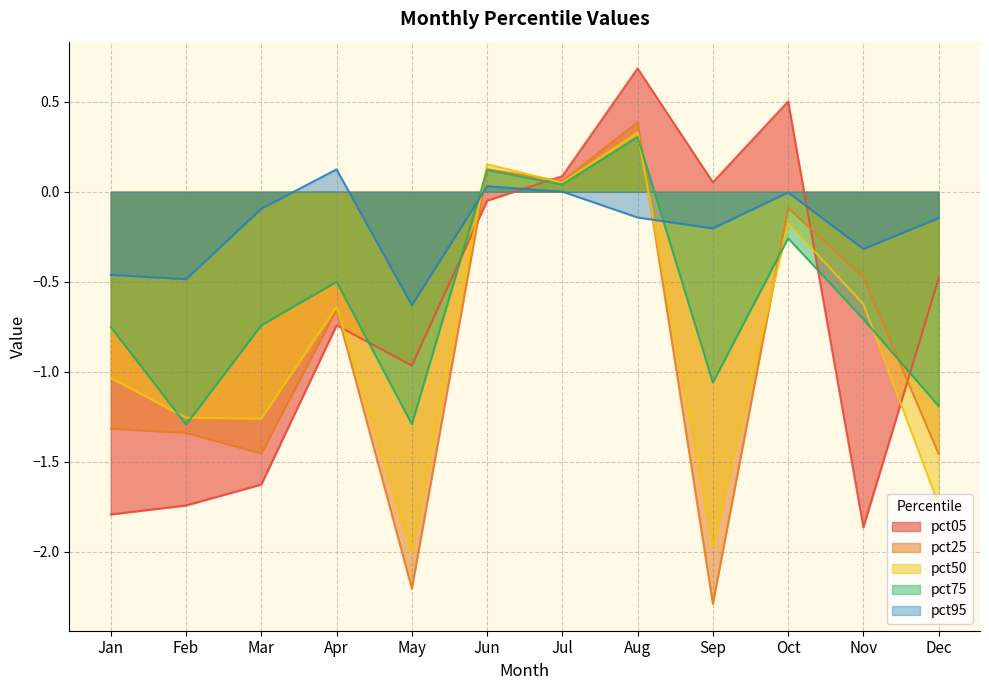

Which has a higher value, Sep or Apr?

Sep